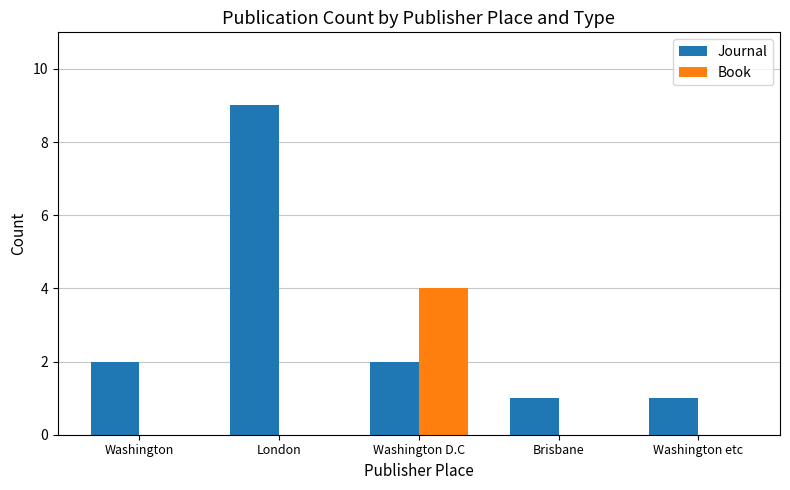

What is the sum of the Journal values at Washington D.C and Washington?

4